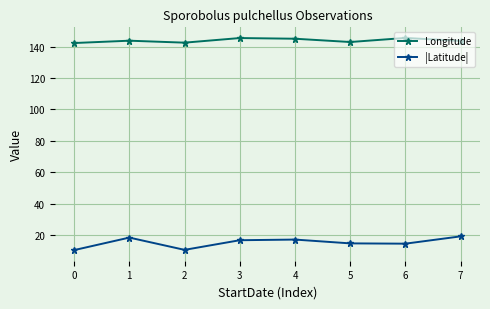

True or false: Longitude has a value of 145.4 at 3.

True